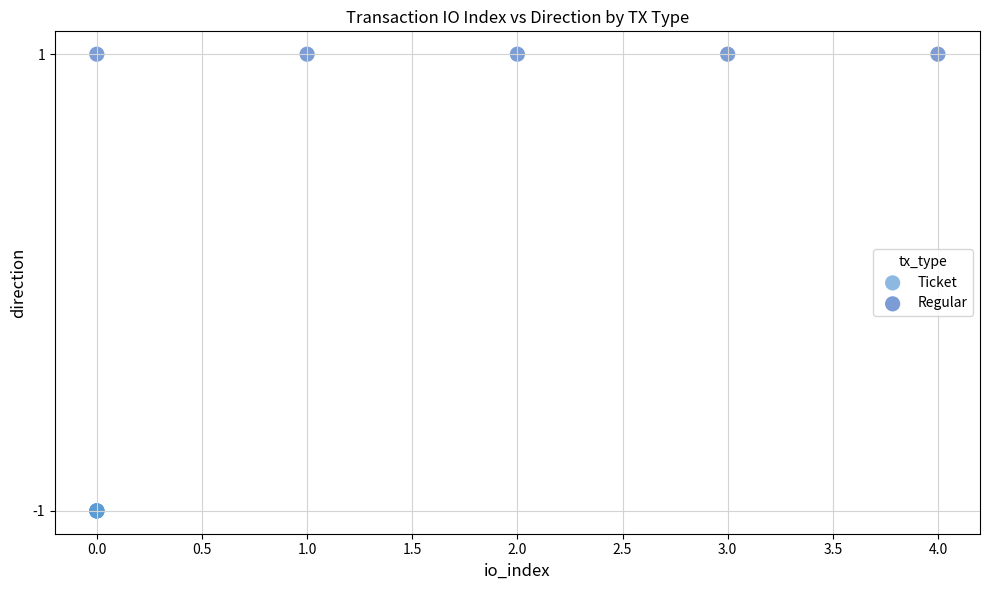

Which series reaches the minimum Y coordinate?

Ticket